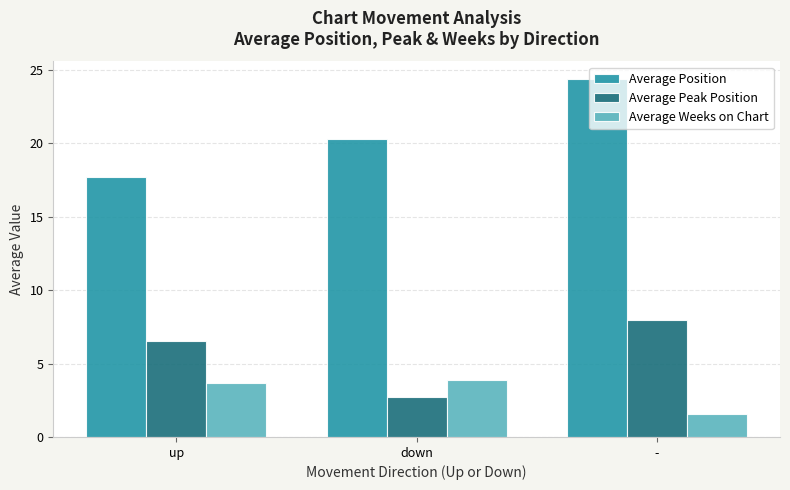

The value of Average Position at up is 17.7. True or false?

True